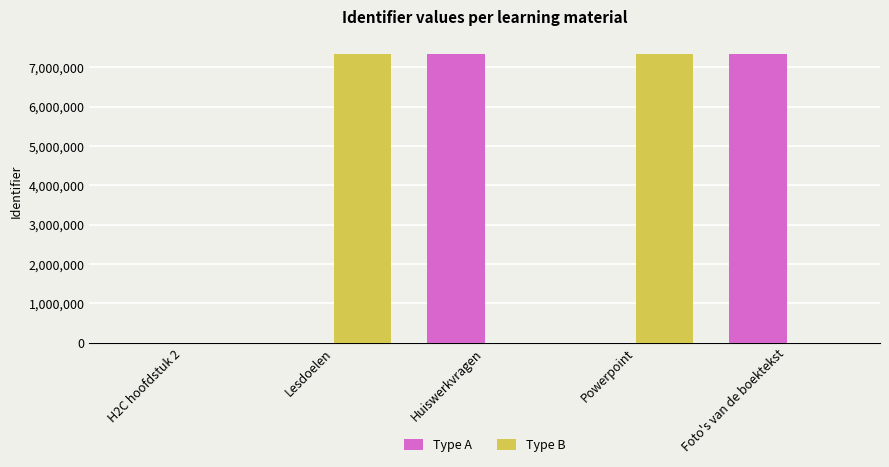

What is the sum of the Type A values at Foto's van de boektekst and Lesdoelen?

7338691